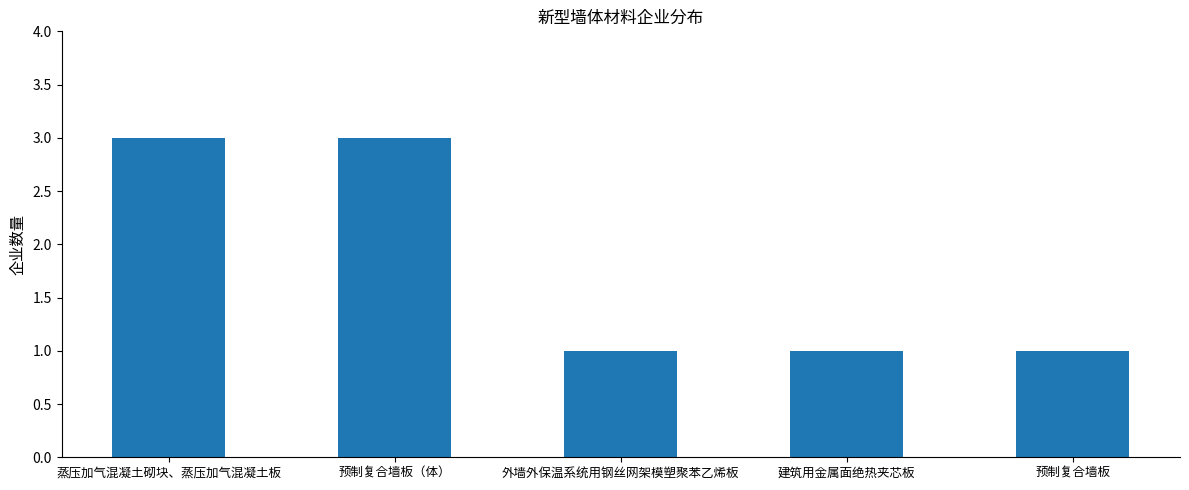

Approximately how many times larger is the value at 建筑用金属面绝热夹芯板 compared to 预制复合墙板（体）?

0.3